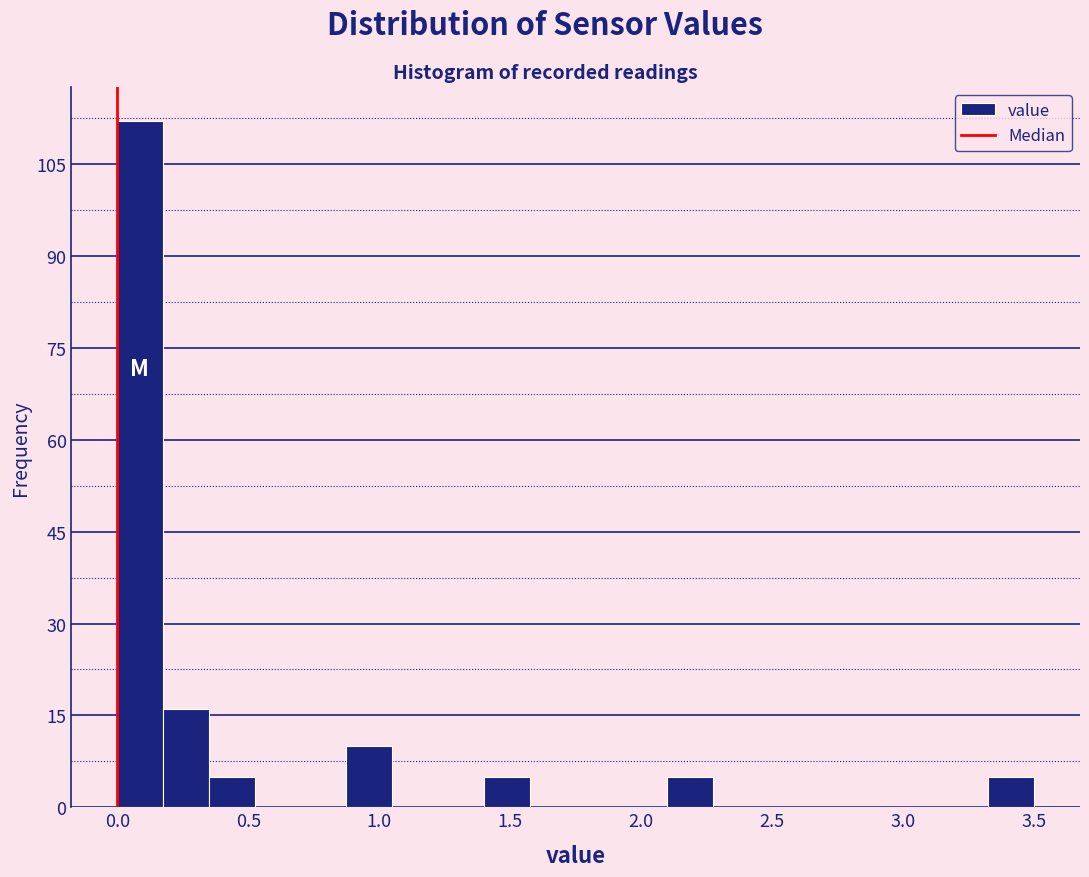

Read against the x-axis, roughly where is the centre of the tallest bar?

0.10